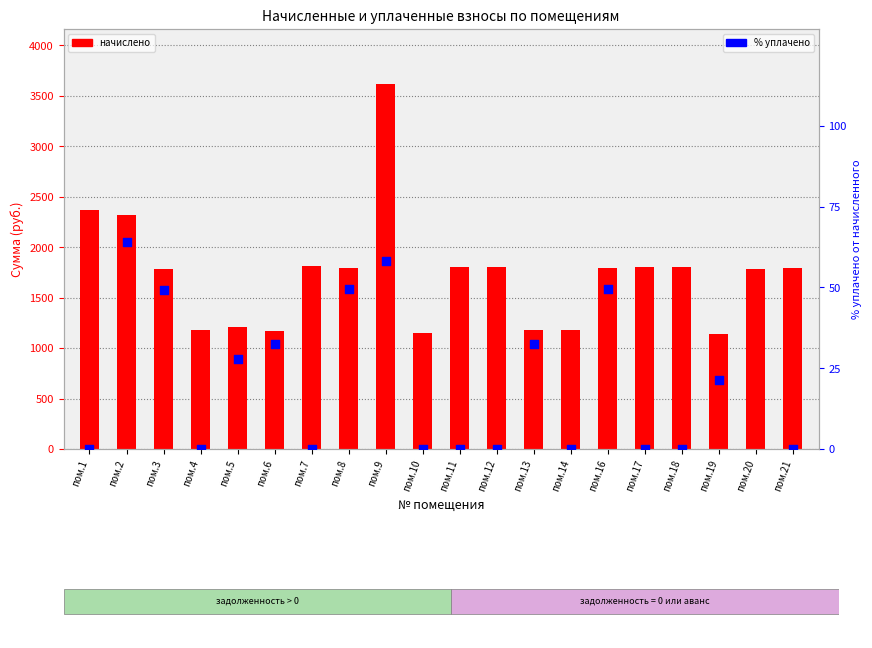

What are all the series names shown in the legend?

начислено, % уплачено от начисленного